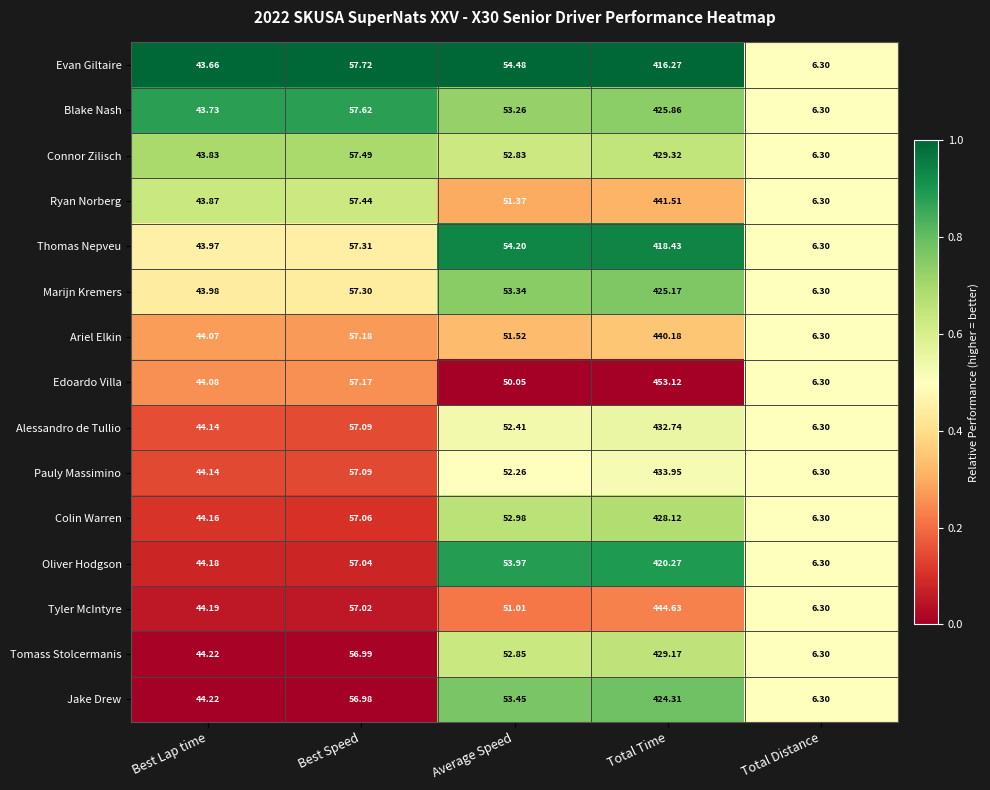

Rank the series at Total Time from highest to lowest value.

Edoardo Villa, Tyler McIntyre, Ryan Norberg, Ariel Elkin, Pauly Massimino, Alessandro de Tullio, Connor Zilisch, Tomass Stolcermanis, Colin Warren, Blake Nash, Marijn Kremers, Jake Drew, Oliver Hodgson, Thomas Nepveu, Evan Giltaire